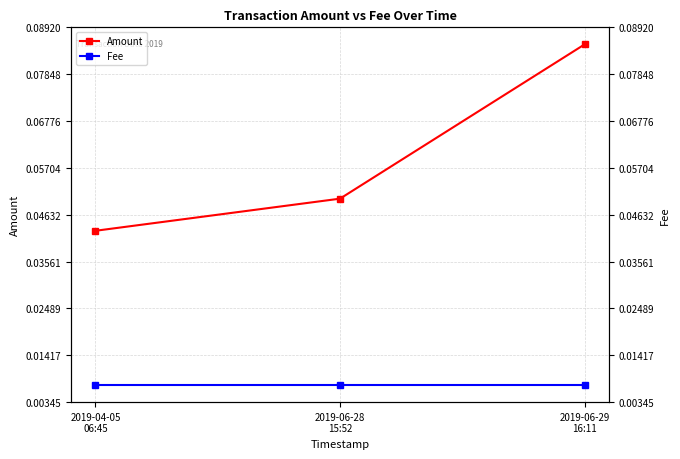

Reading left to right, what are all the values shown in this chart?

Amount: 0.0	0.1	0.1
Fee: 0.0	0.0	0.0